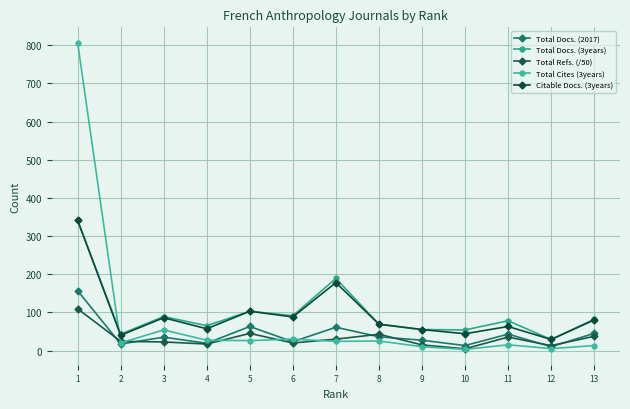

What are all the series names shown in the legend?

Total Docs. (2017), Total Docs. (3years), Total Refs. (/50), Total Cites (3years), Citable Docs. (3years)